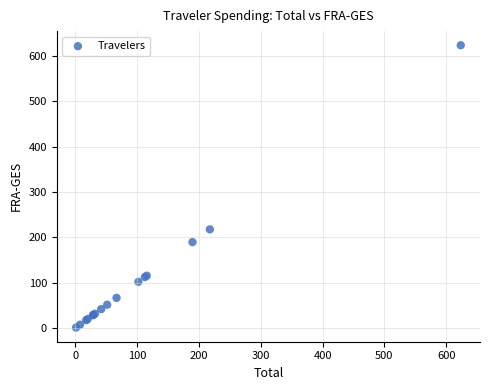

What Y value in the scatter plot is closest to 312?

217.5